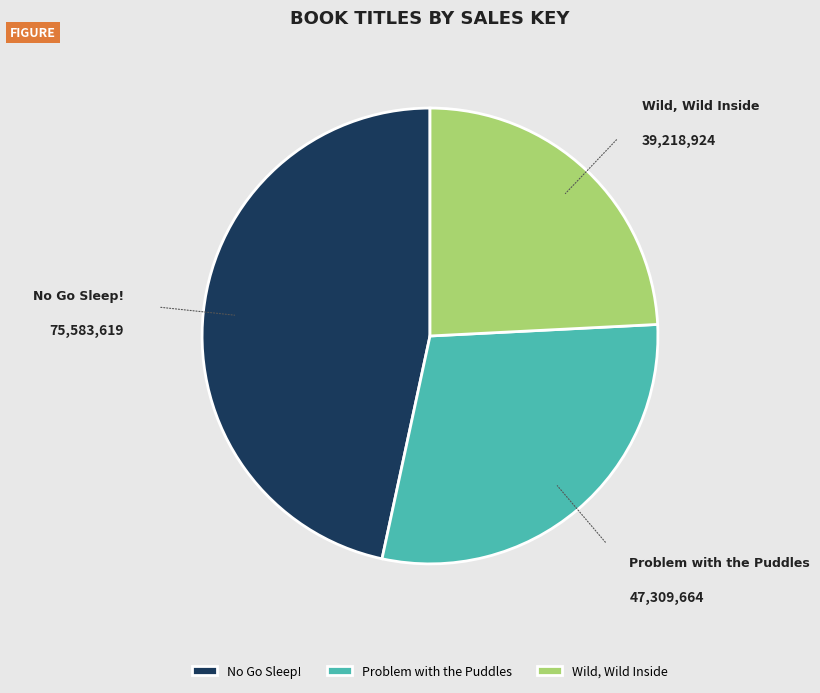

What is the largest slice in the pie chart?

No Go Sleep!